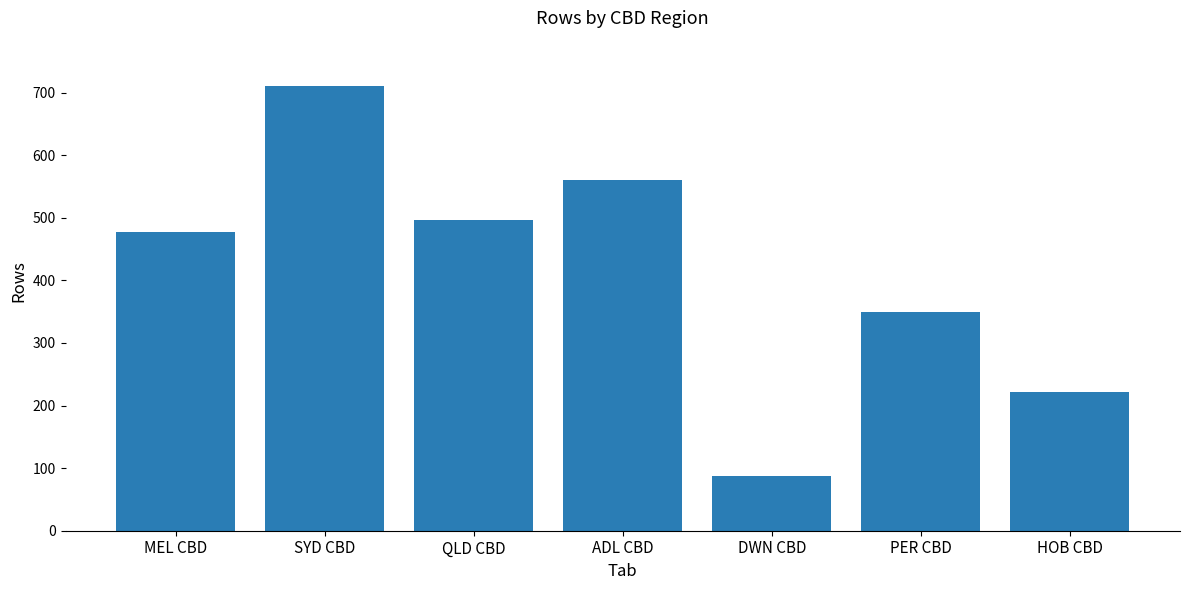

At which category does the chart reach its minimum across all series?

DWN CBD